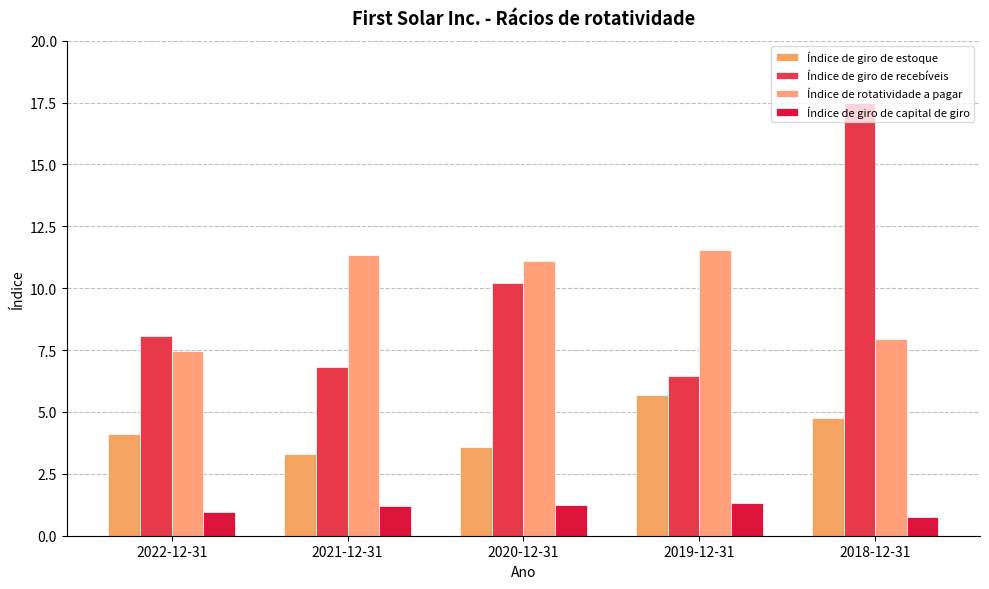

How many data points in Índice de giro de estoque are above 4?

3